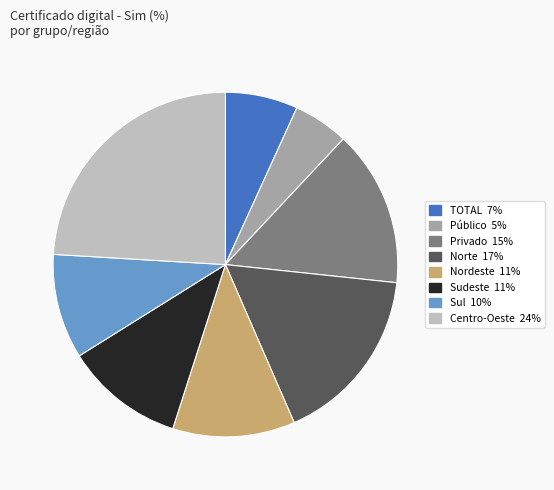

What is the largest slice in the pie chart?

Centro-Oeste